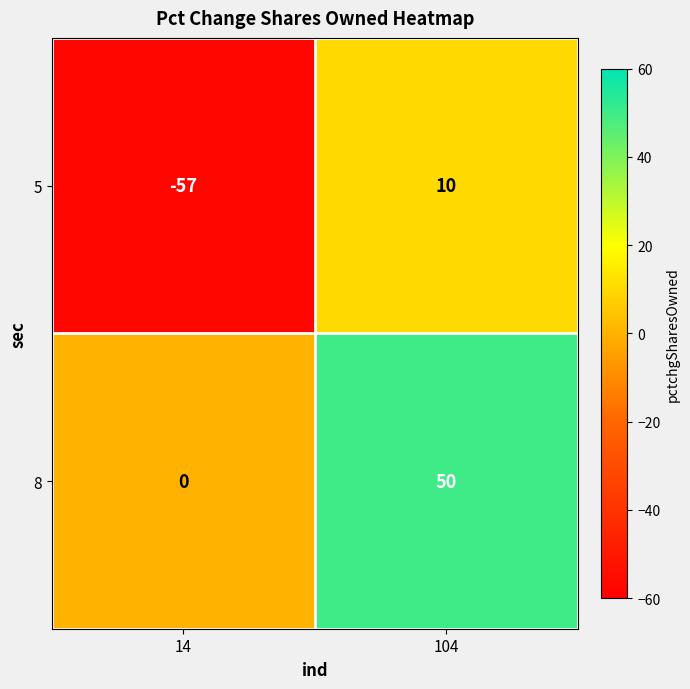

Reading left to right, transcribe all the data shown in this chart.

5: 14=-57	104=10
8: 14=0	104=50